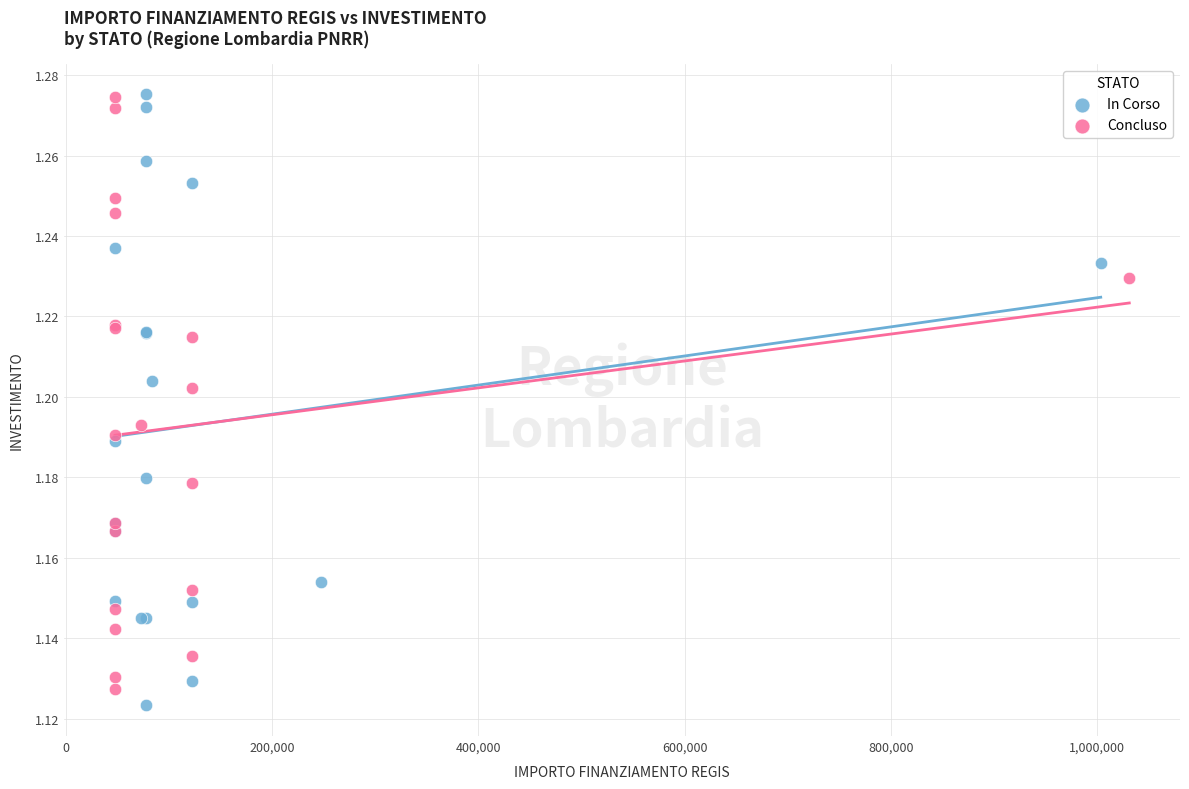

Which series reaches the minimum Y coordinate?

In Corso